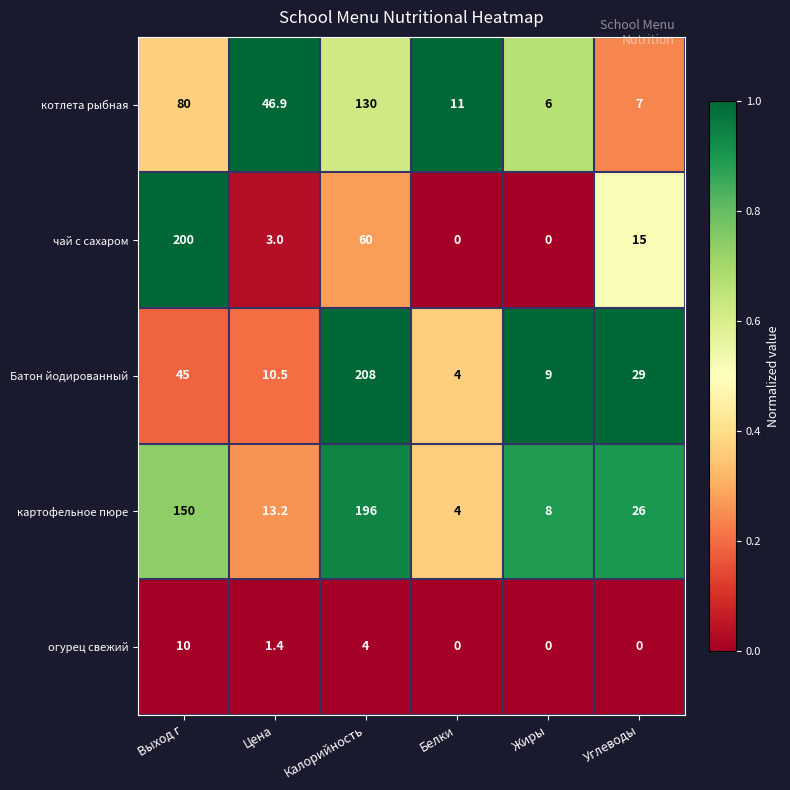

True or false: картофельное пюре has a value of 19.3 at Цена.

False